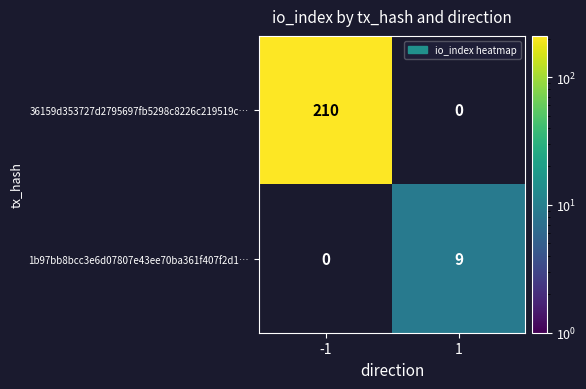

What is the average value of the 36159d353727d2795697fb5298c8226c219519c… series?

105